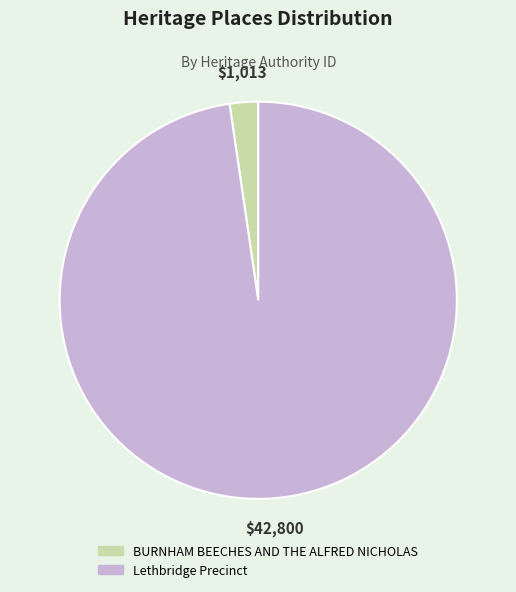

Which slice represents more than half of the pie?

Lethbridge Precinct